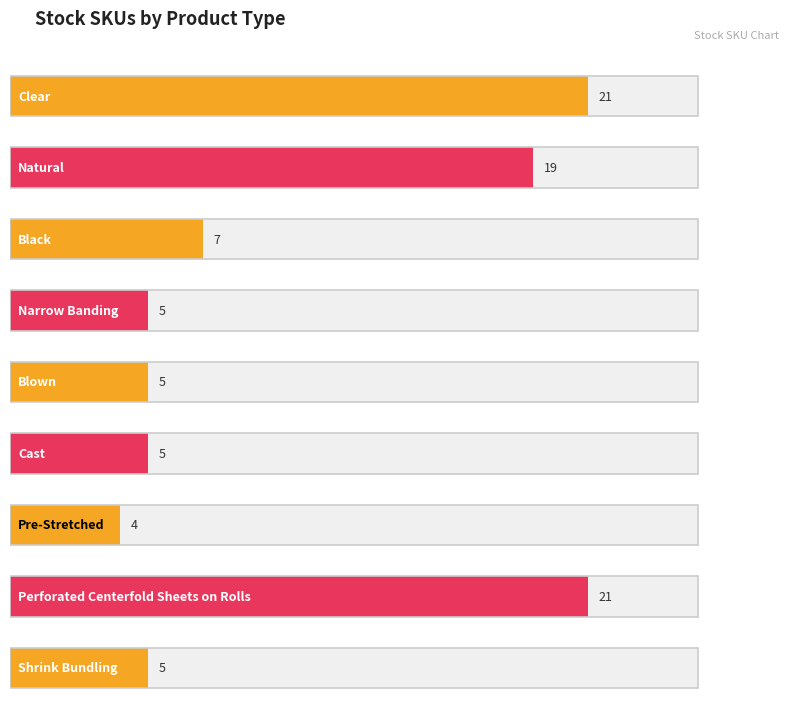

Rank the categories by value from lowest to highest.

Pre-Stretched, Narrow Banding, Blown, Cast, Shrink Bundling, Black, Natural, Clear, Perforated Centerfold Sheets on Rolls